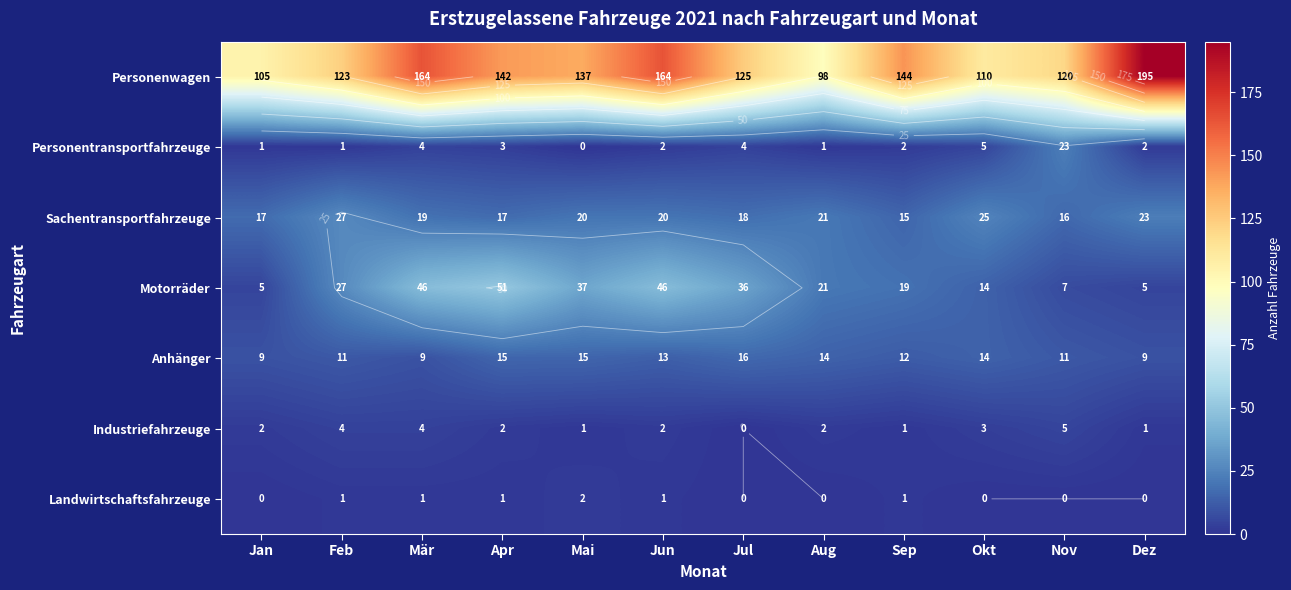

Count the number of data series in this chart.

7